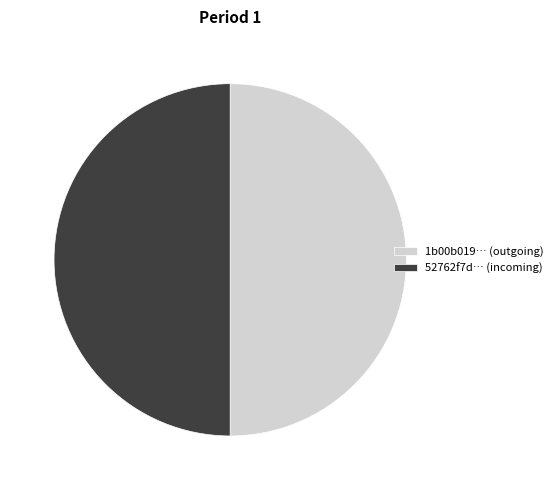

Combined, do 52762f7d… (incoming) and 1b00b019… (outgoing) account for over 50%?

Yes